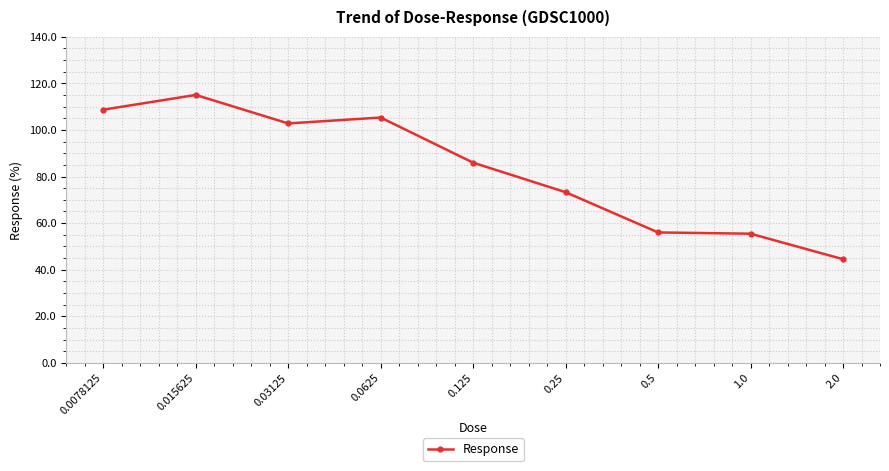

True or false: the data has more than 0 interior local peaks.

True